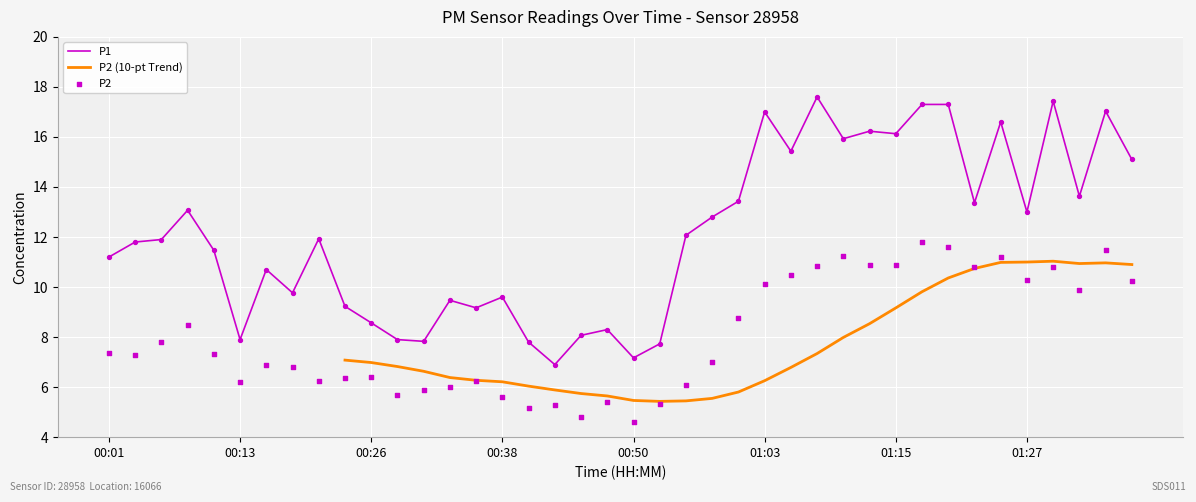

Where does the P1 series first go above 11?

00:01